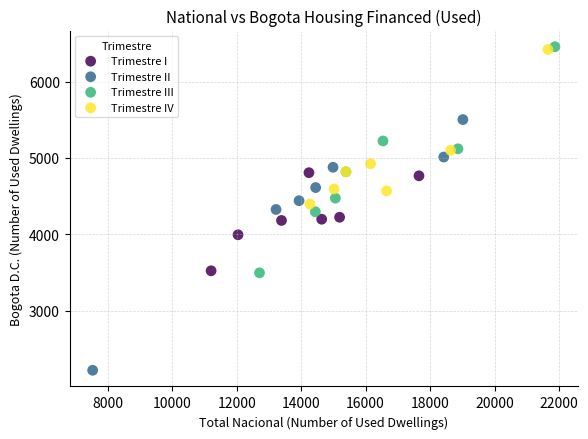

Which series contains the lowest Y value?

Trimestre II